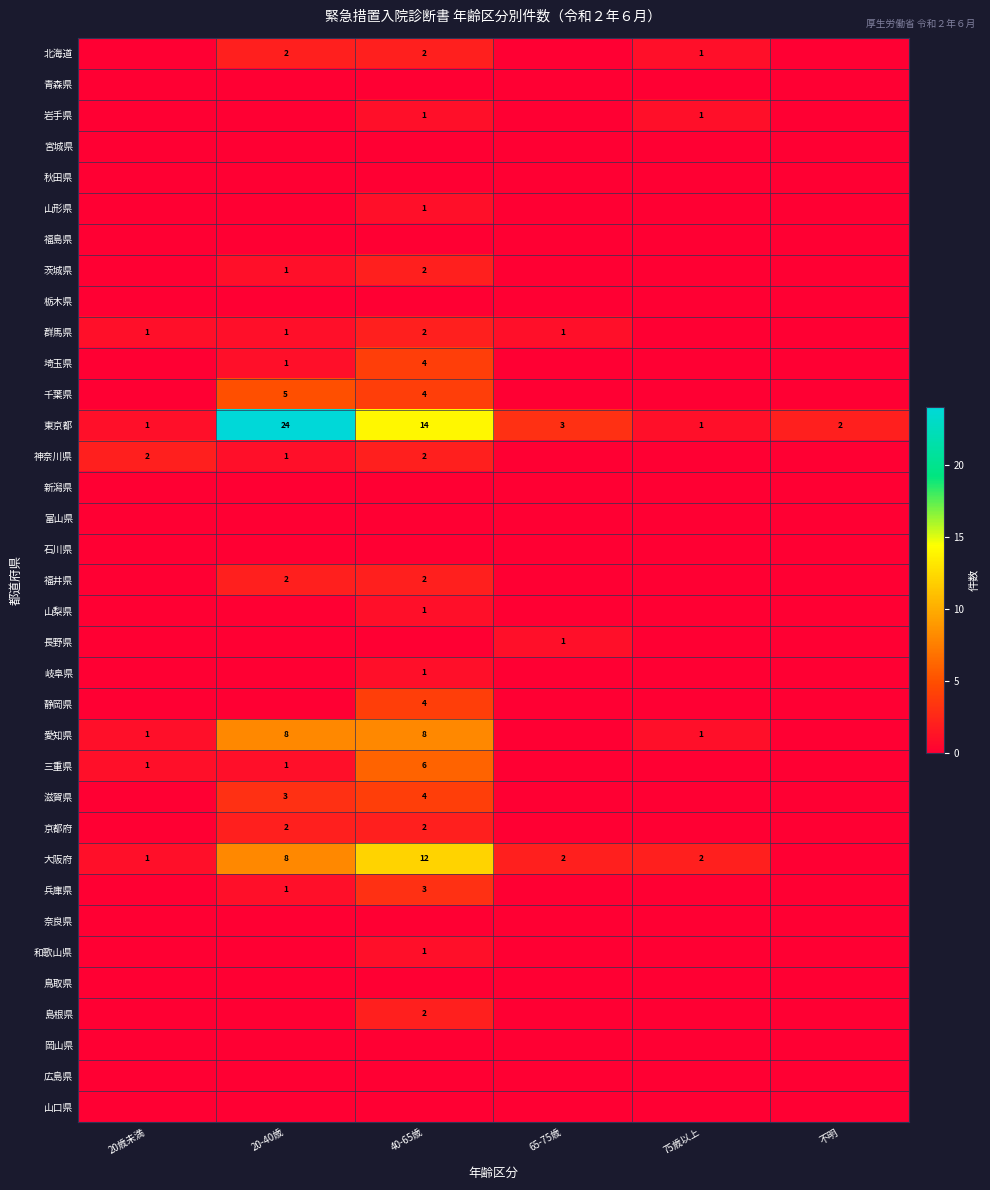

What value does the 東京都 series have at 20-40歳?

24